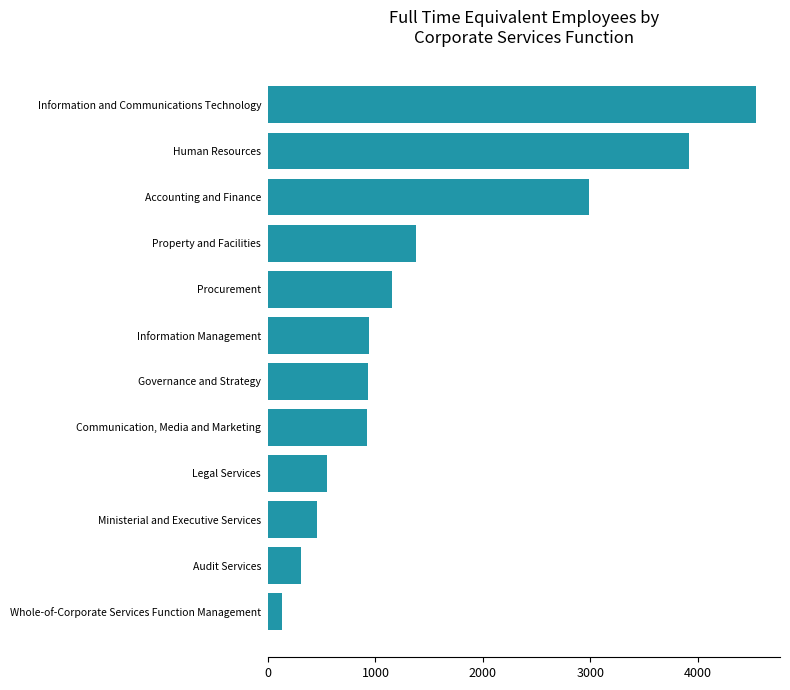

Approximately how many times larger is the value at Legal Services compared to Audit Services?

1.8